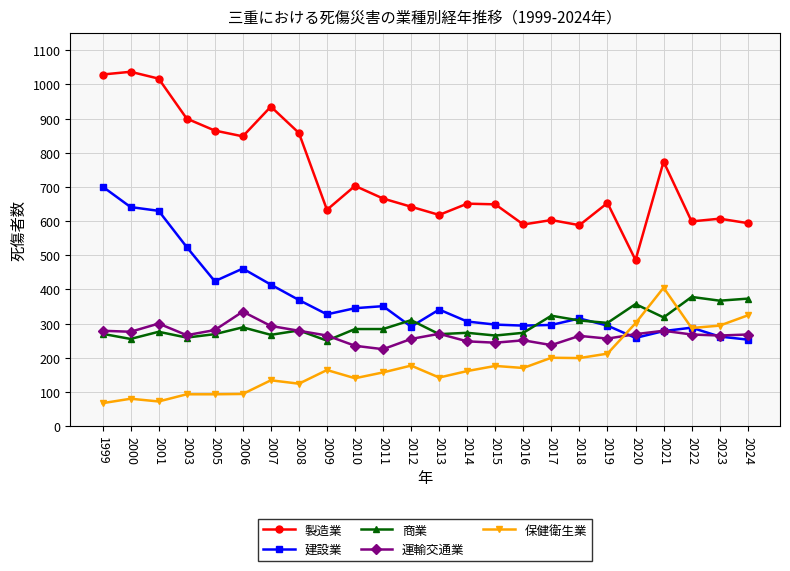

True or false: 保健衛生業 has more than 0 interior local peaks.

True